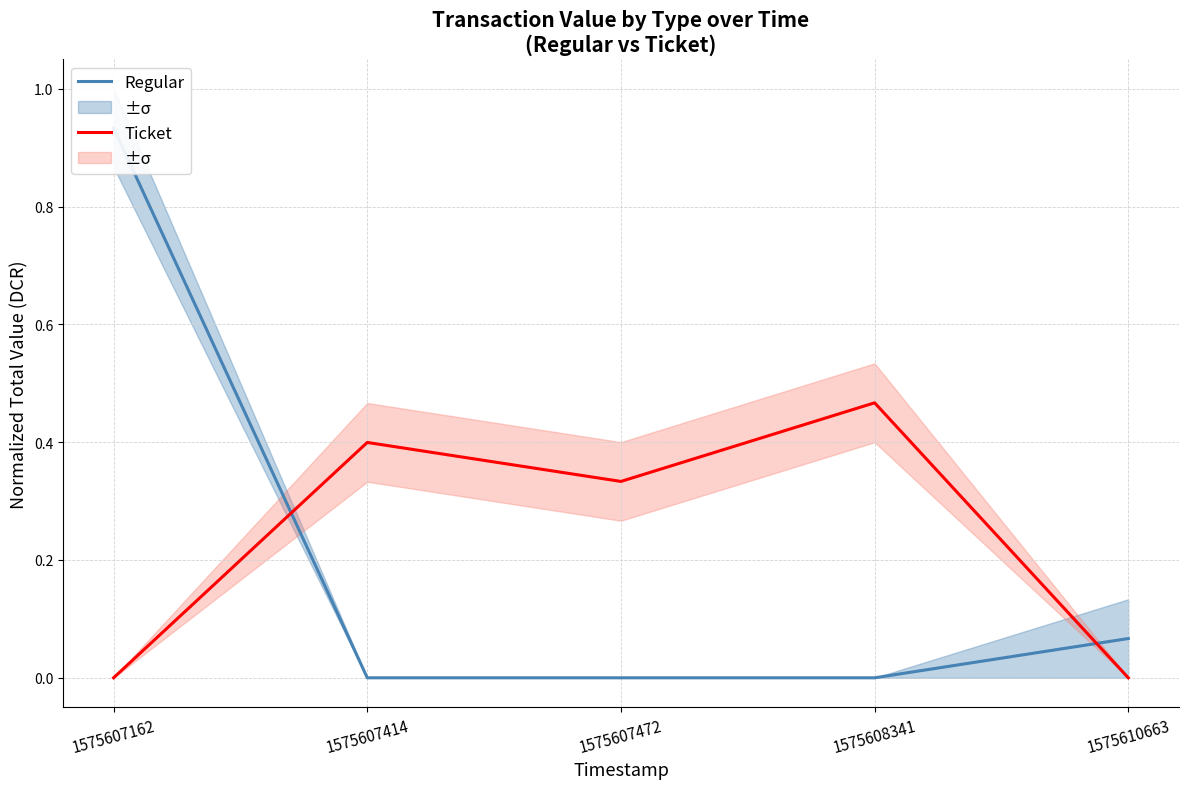

Rank the series at 1575607472 from highest to lowest value.

Ticket, Regular